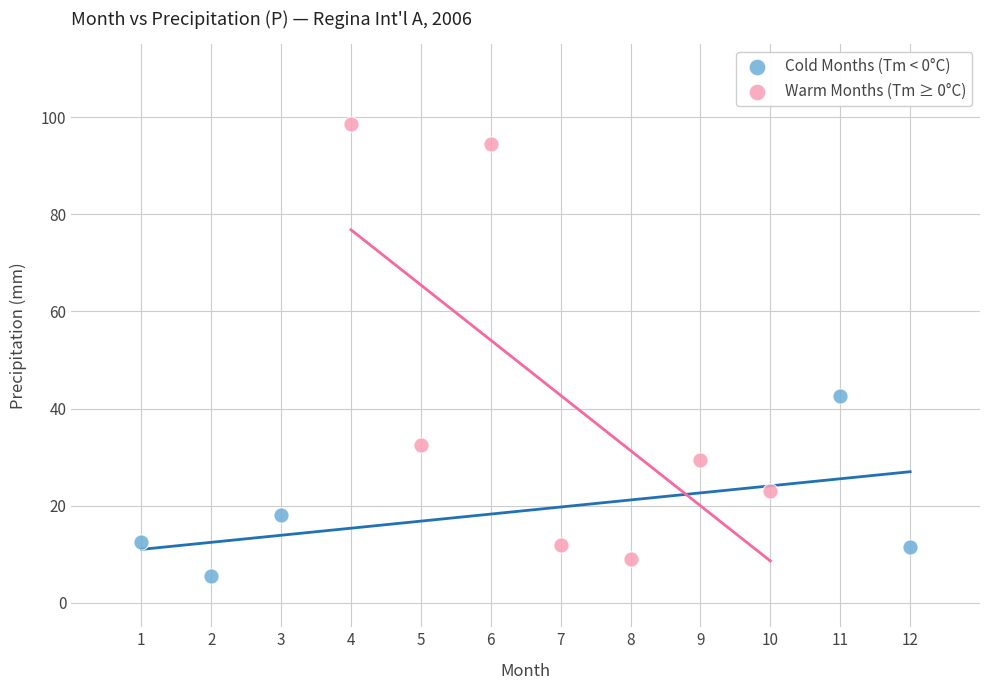

Which series reaches the maximum Y coordinate?

Warm Months (Tm ≥ 0°C)